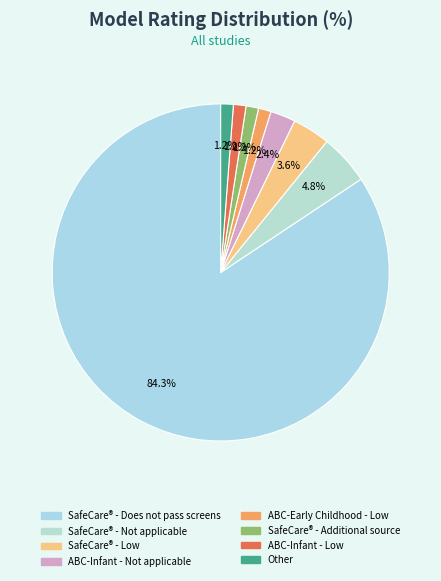

The SafeCare® - Does not pass screens slice represents 84% of the pie. True or false?

True